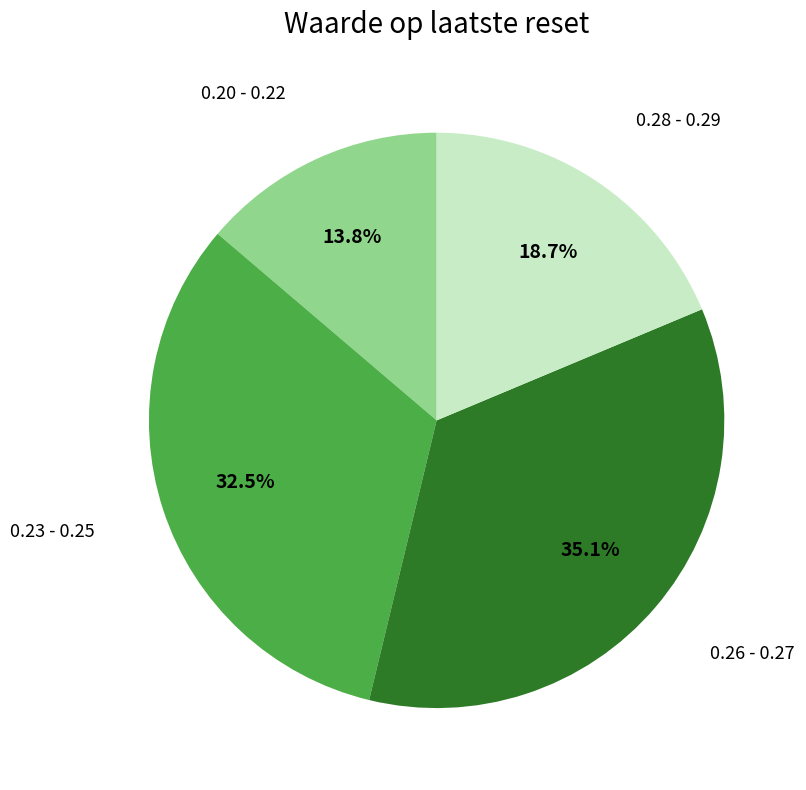

Is there a majority slice in this chart?

No